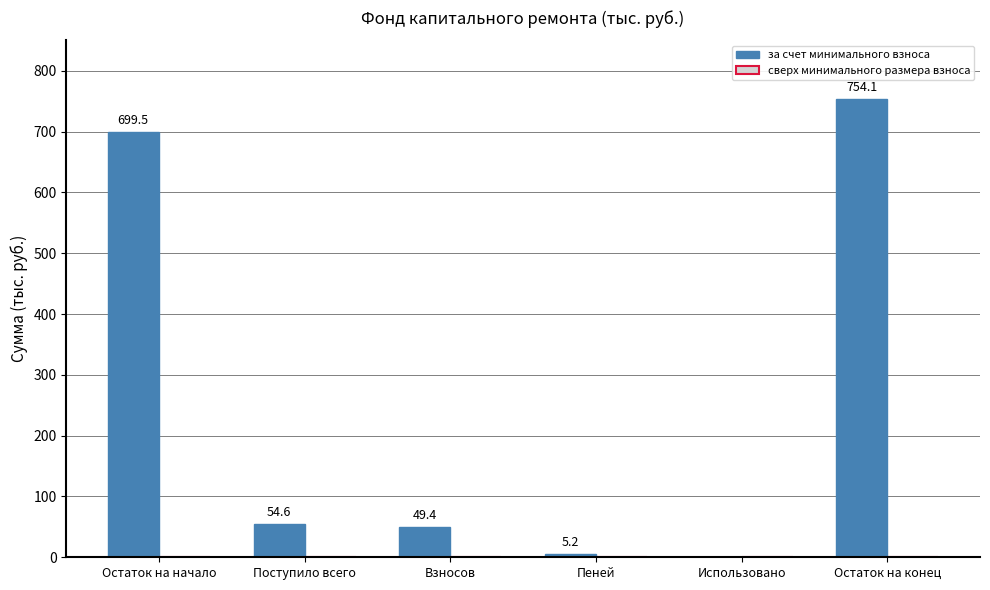

Which category has the highest value across all series?

Остаток на конец